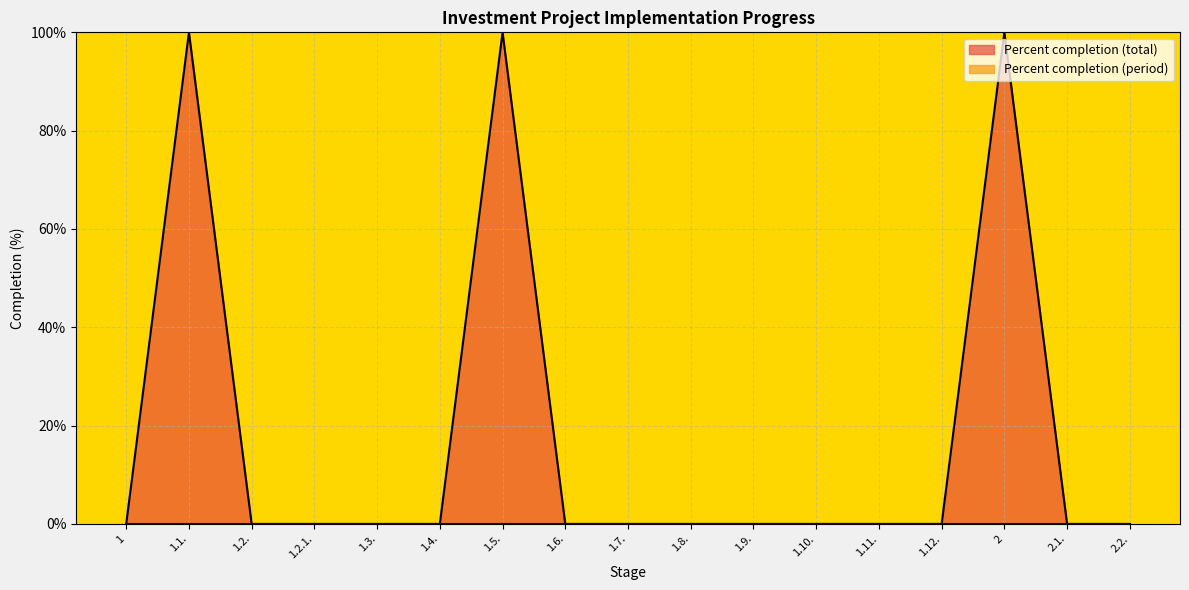

Rank the categories by value from highest to lowest.

1.1., 1.5., 2, 1, 1.2., 1.2.1., 1.3., 1.4., 1.6., 1.7., 1.8., 1.9., 1.10., 1.11., 1.12., 2.1., 2.2.